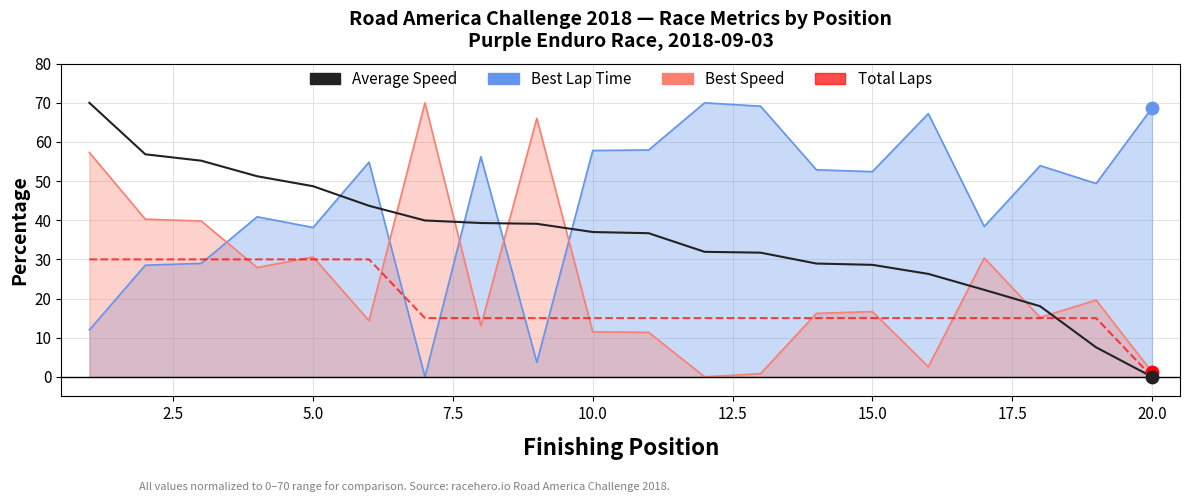

At how many categories does at least one series exceed 58?

7